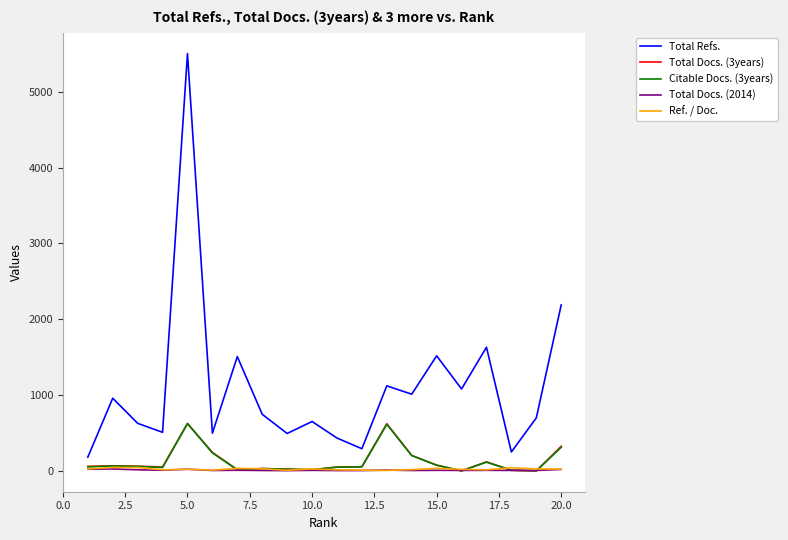

Which series has the largest range (max minus min)?

Total Refs.